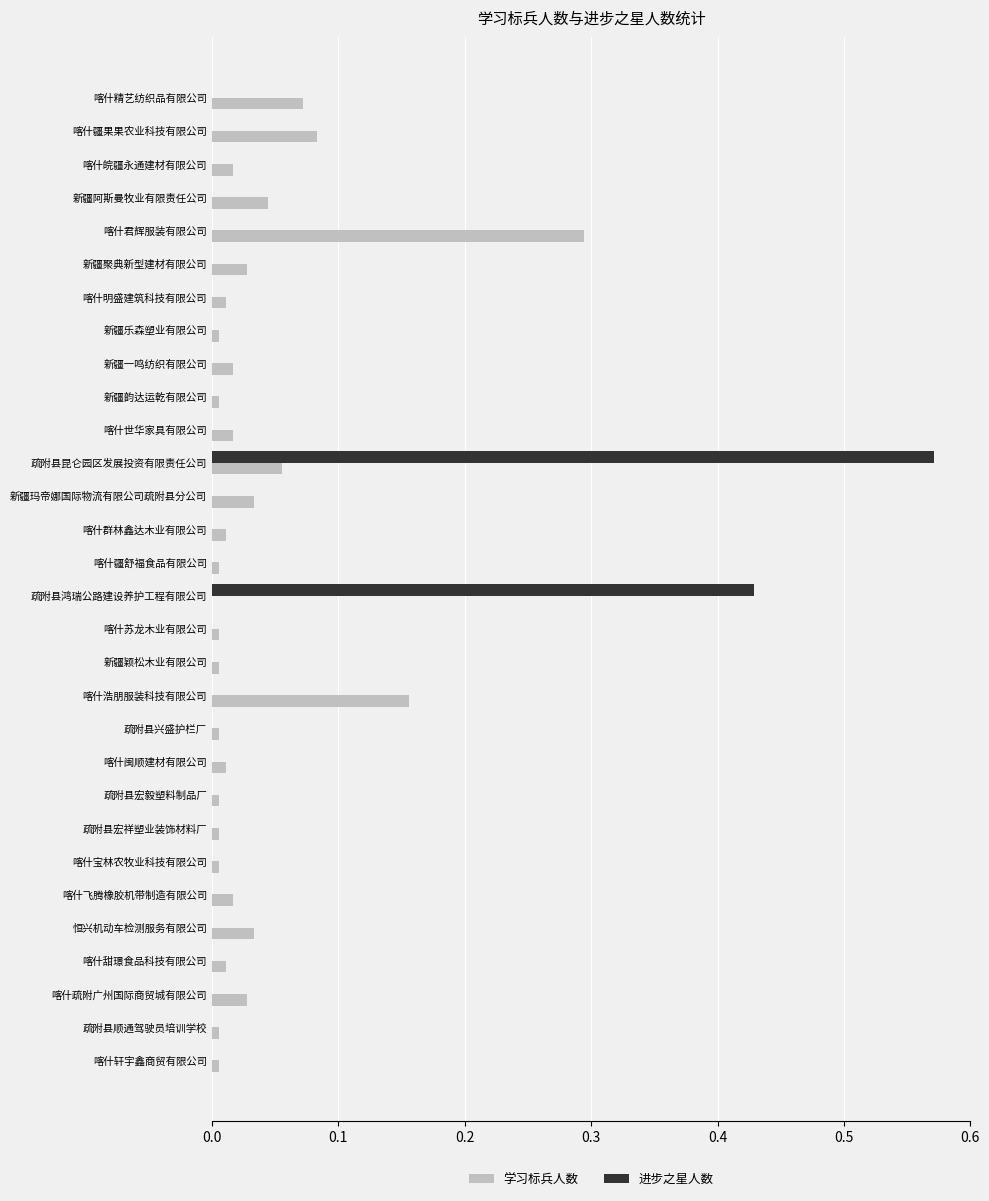

At which category does the chart reach its peak across all series?

疏附县昆仑园区发展投资有限责任公司